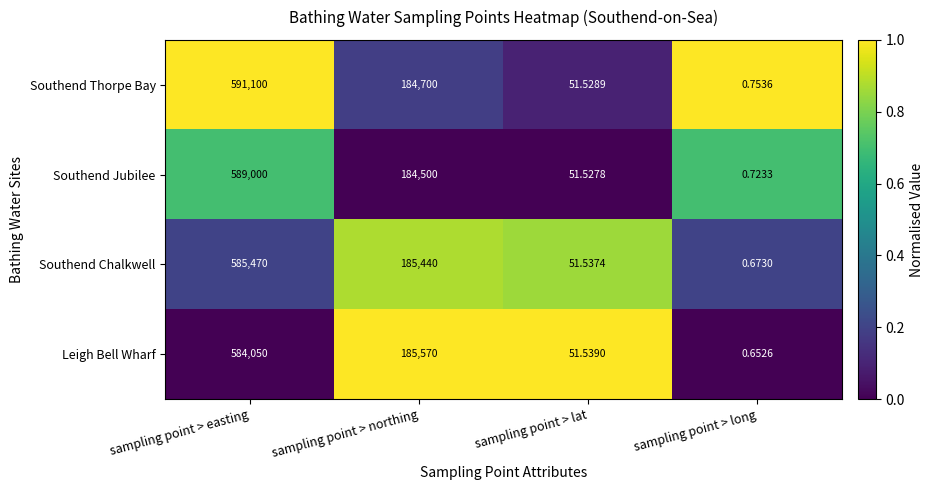

At which category does the chart reach its peak across all series?

sampling point > easting